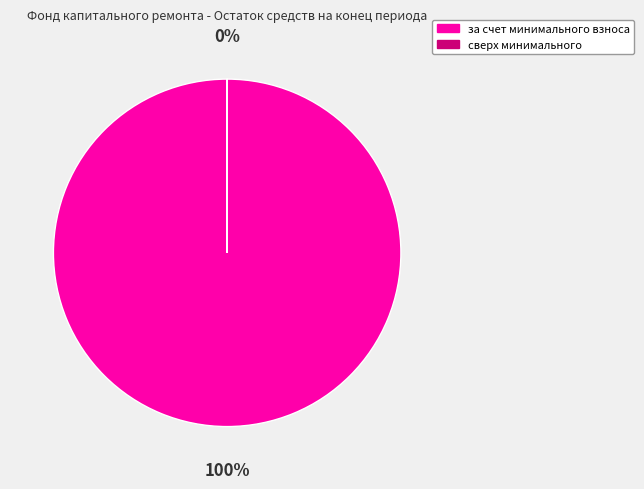

To the nearest percent, what portion does за счет минимального взноса represent?

100%